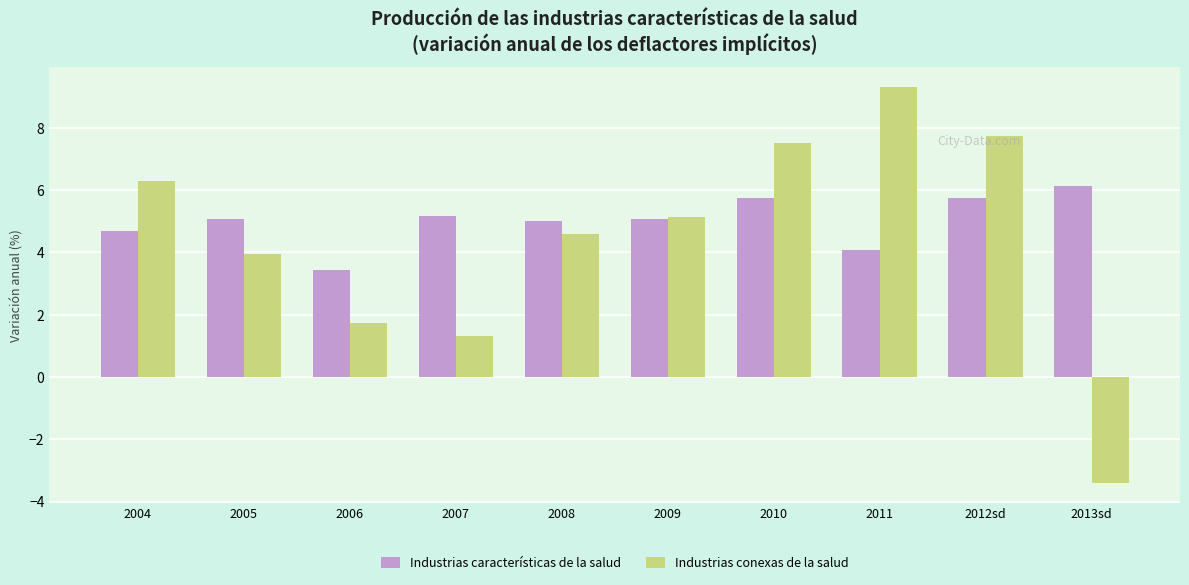

Which series has the largest total across all categories?

Industrias características de la salud